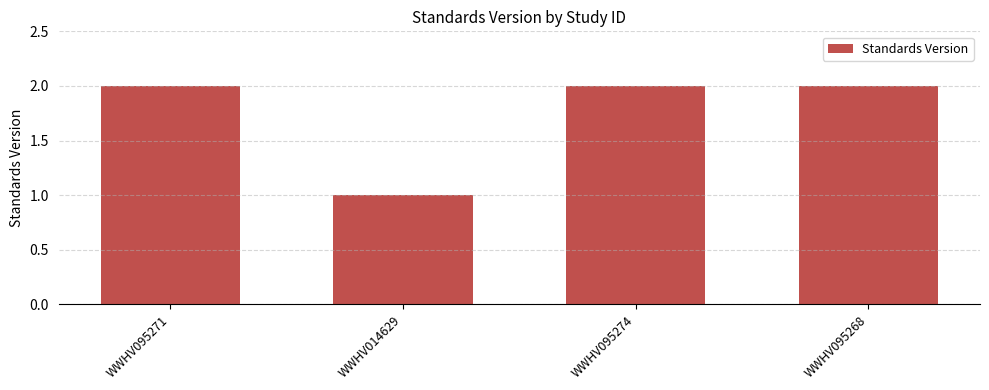

Reading left to right, transcribe all the data shown in this chart.

2	1	2	2